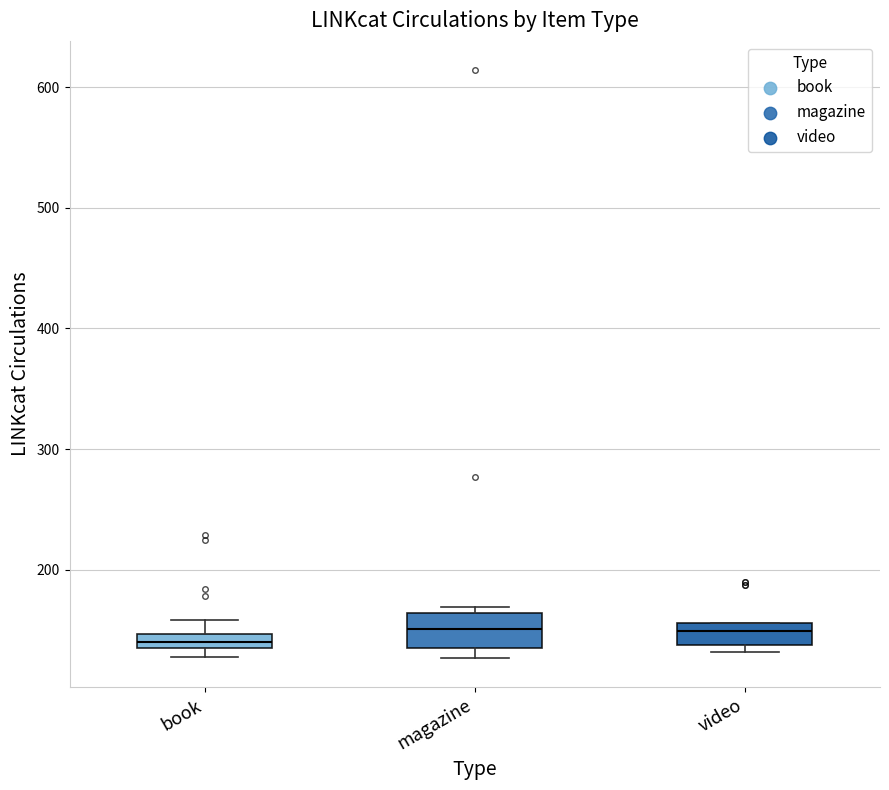

Where is the lower edge of the box for book on the y-axis? The values are not printed on the chart, so give them approximately, as read against the axis.

140